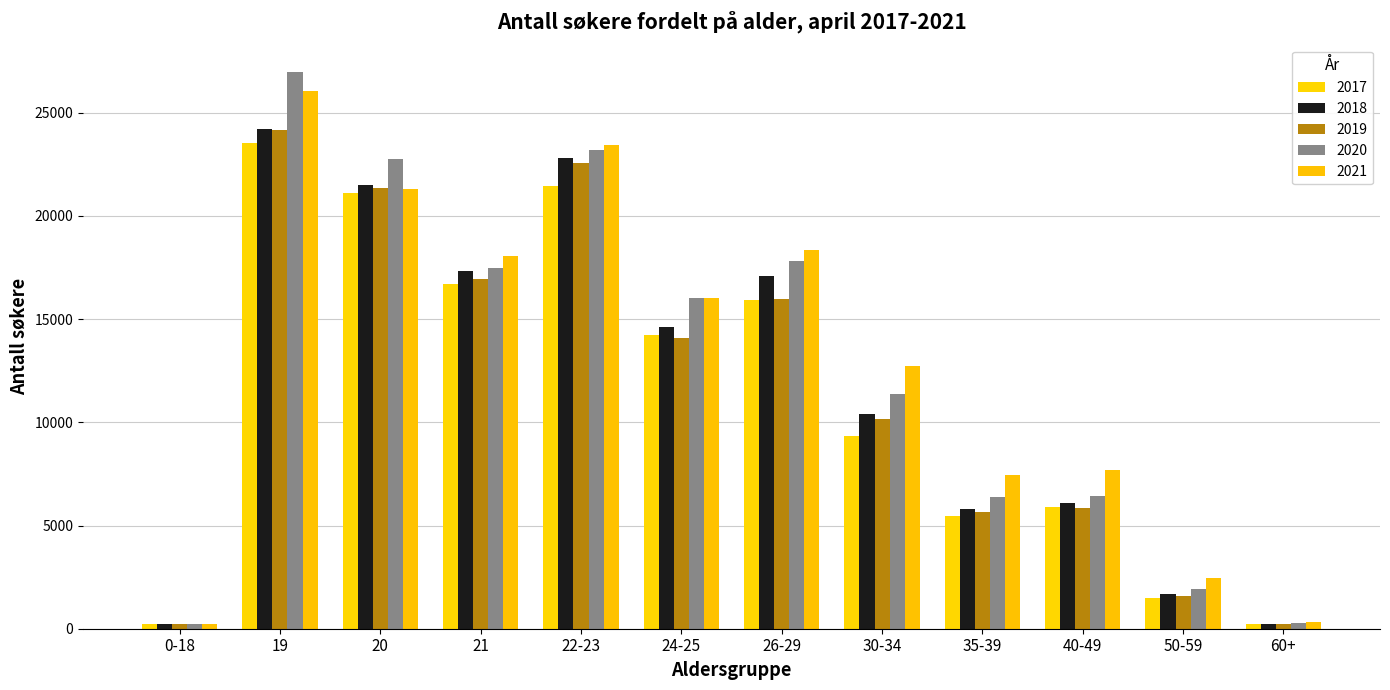

At which category is the sum across all series the highest?

19